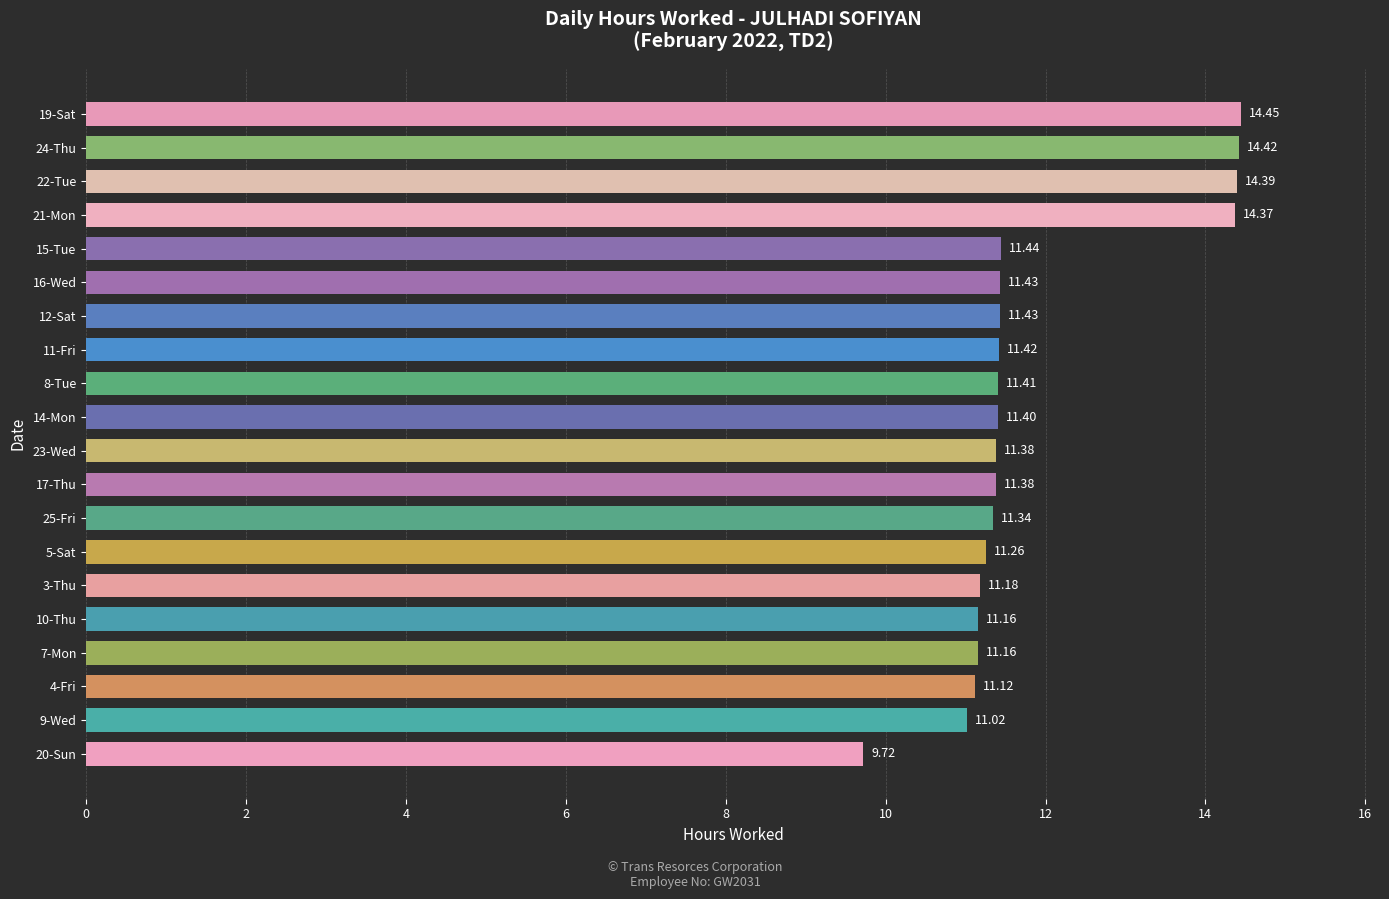

What is the ratio of the value at 9-Wed to the value at 3-Thu?

1.0